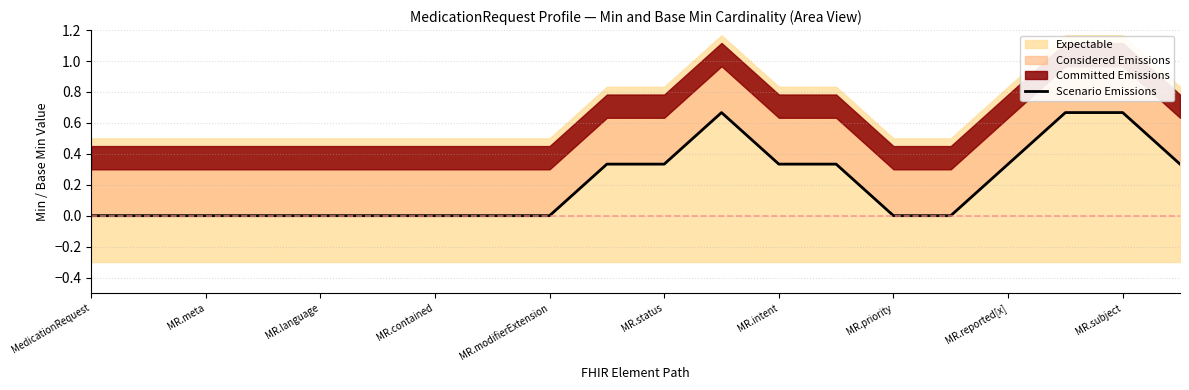

The value at MR.reported[x] is 0.3. True or false?

True